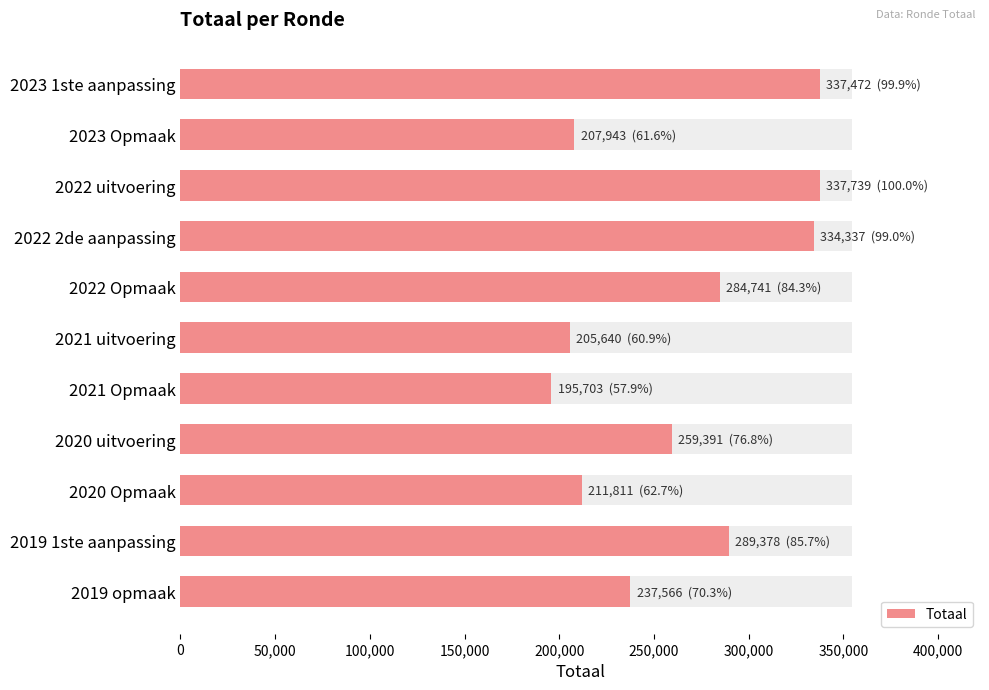

How many bars are there in total?

11